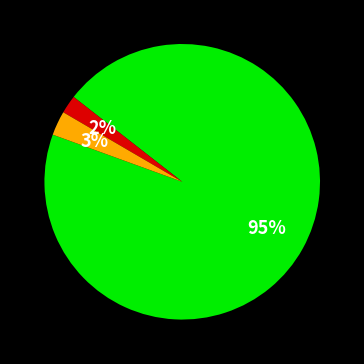

Does any single category account for the majority?

Yes